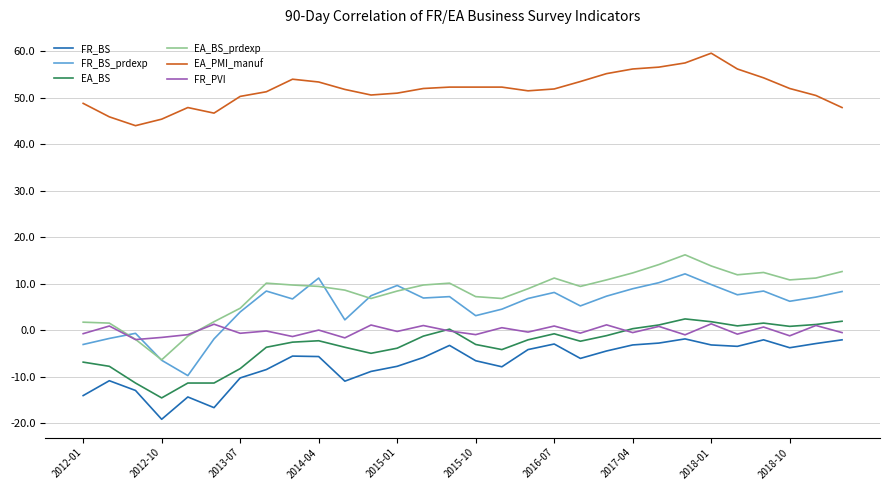

Which series has the largest range (max minus min)?

EA_BS_prdexp